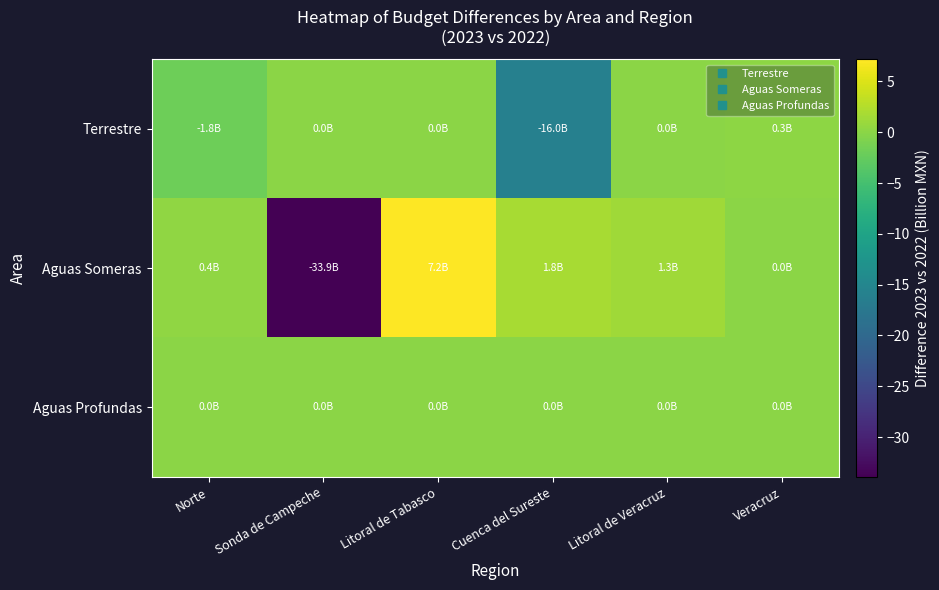

List the series in order of their peak value, highest first.

Aguas Someras, Terrestre, Aguas Profundas